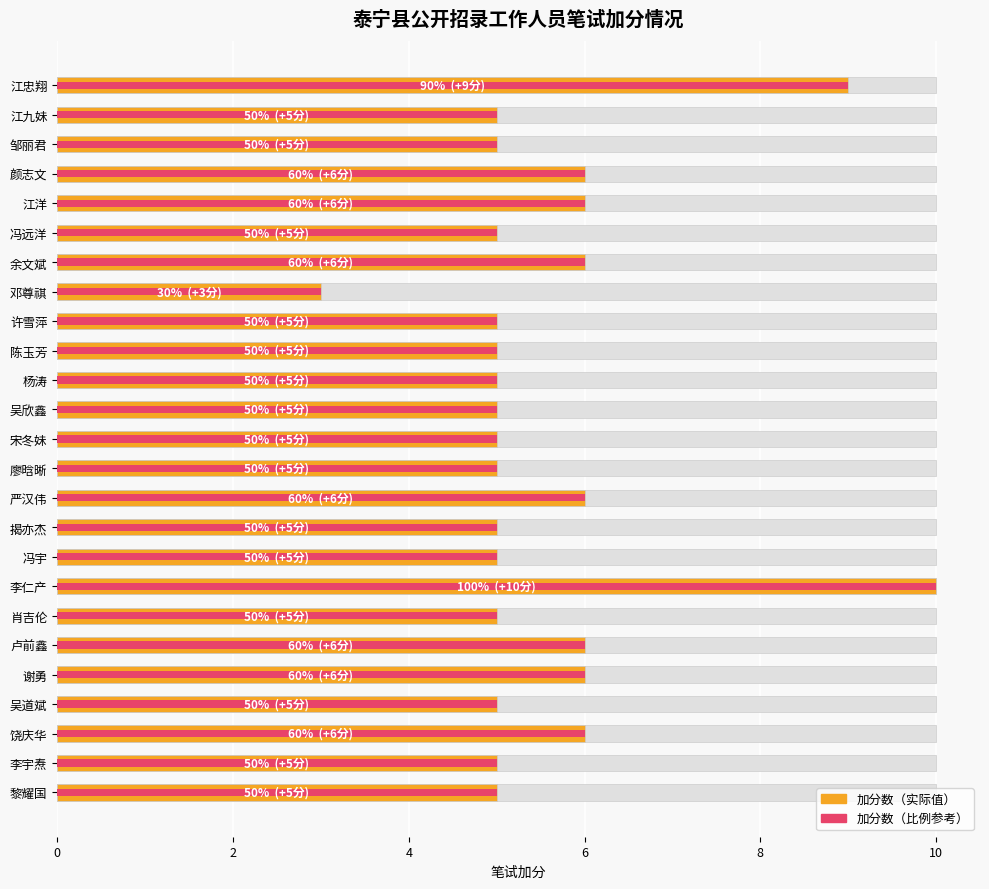

How many bars are there in each group?

2